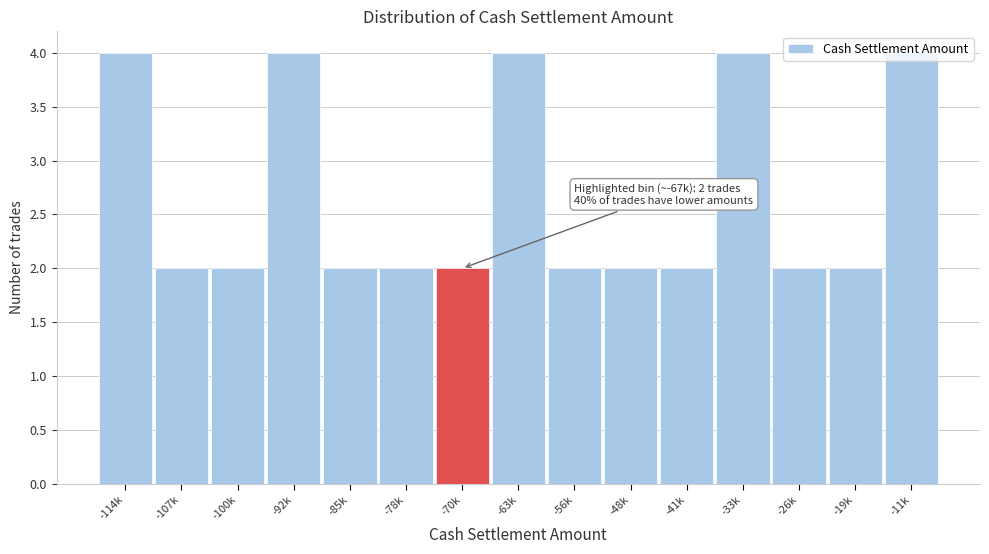

What is the label of the 9th bar from the left?

-56k